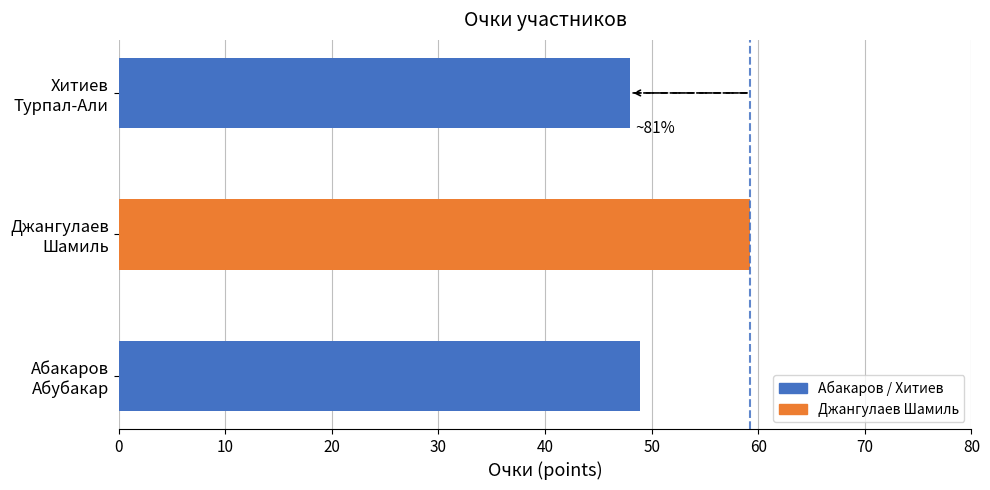

What is the difference between the maximum and minimum values?

11.3